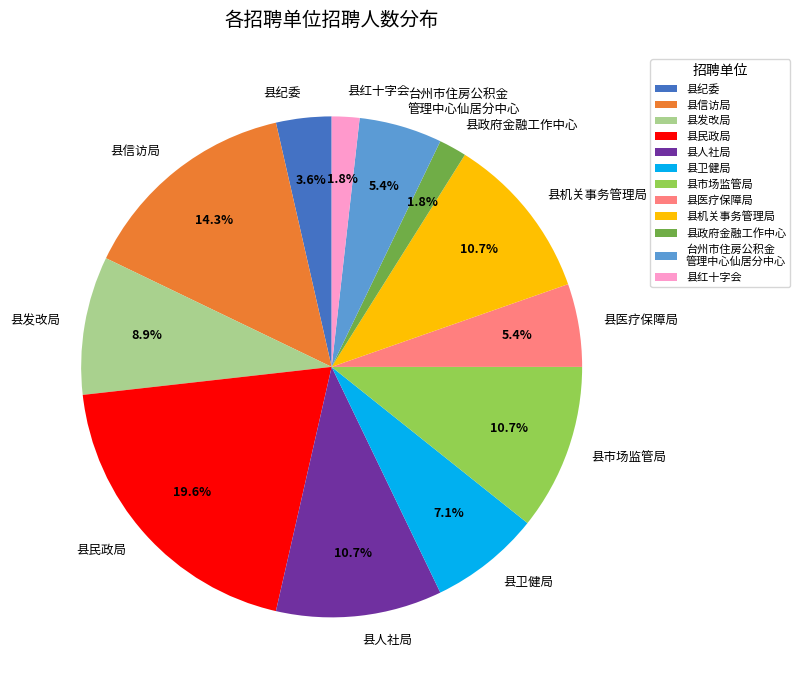

To the nearest percent, what percentage of the pie is 县纪委?

4%